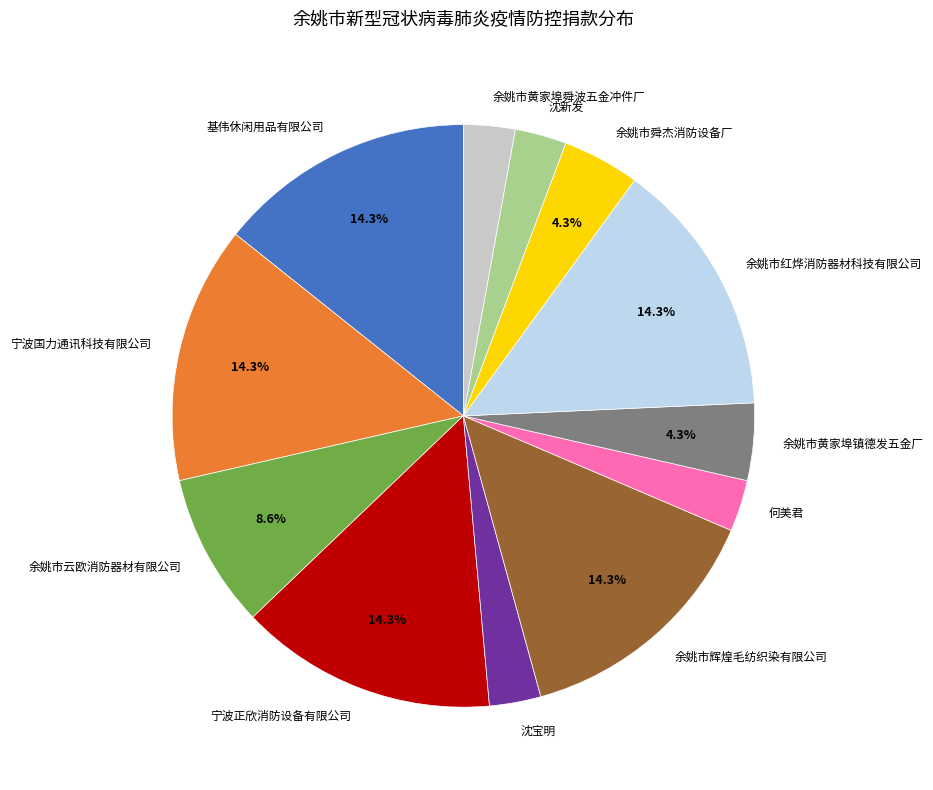

How many slices are in this pie chart?

12